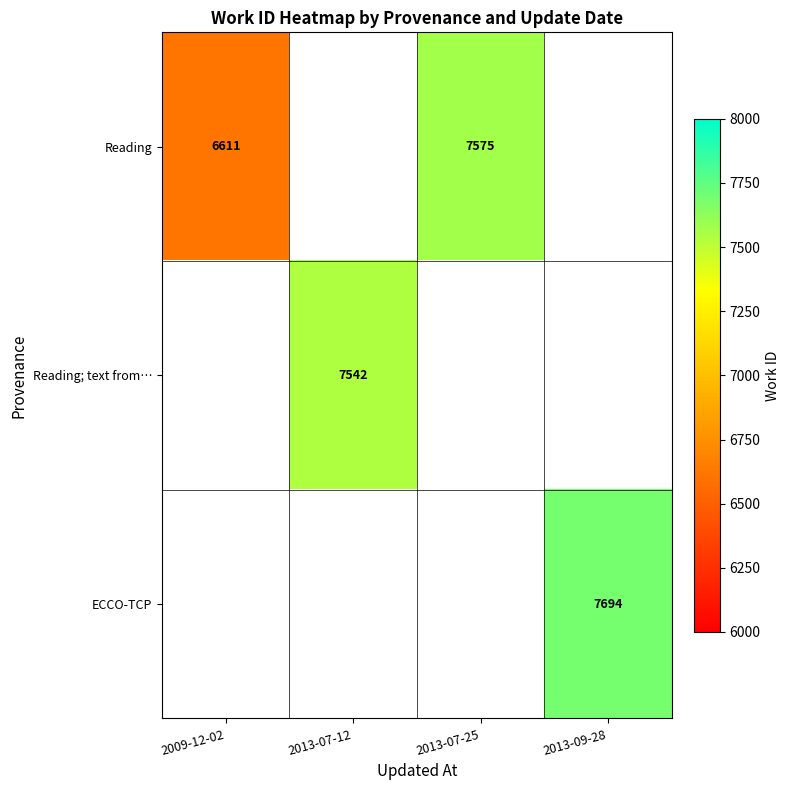

The value of Reading; text from… at 2013-07-12 is 7542. True or false?

True